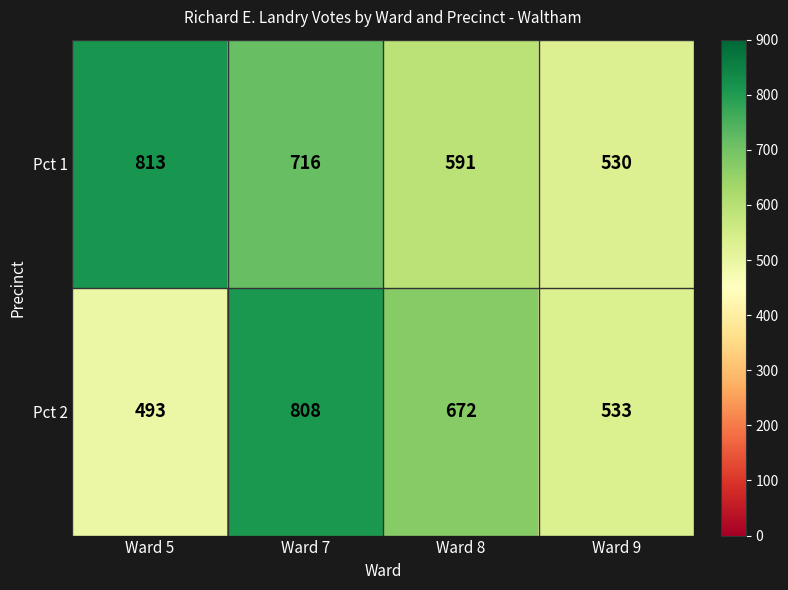

Between Ward 8 and Ward 9, which series saw the biggest shift?

Pct 2